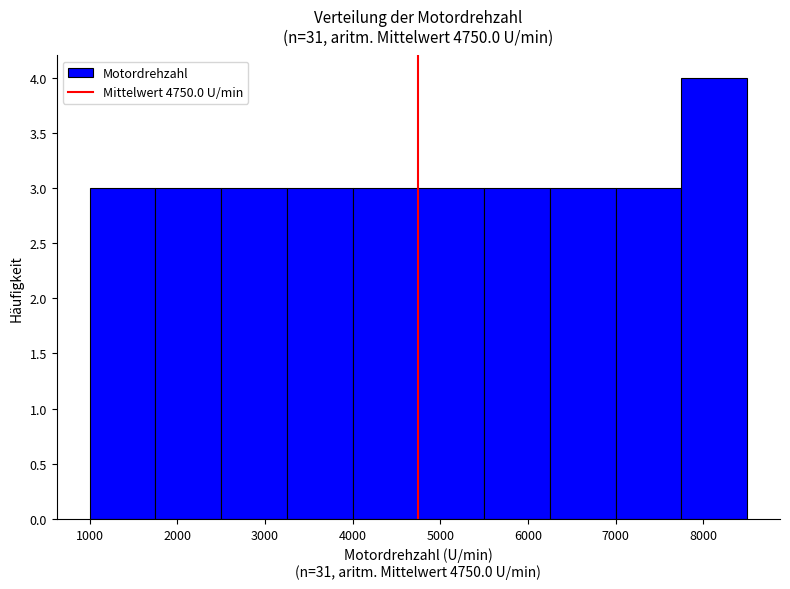

Which range on the x-axis has the tallest bar?

7750 to 8500